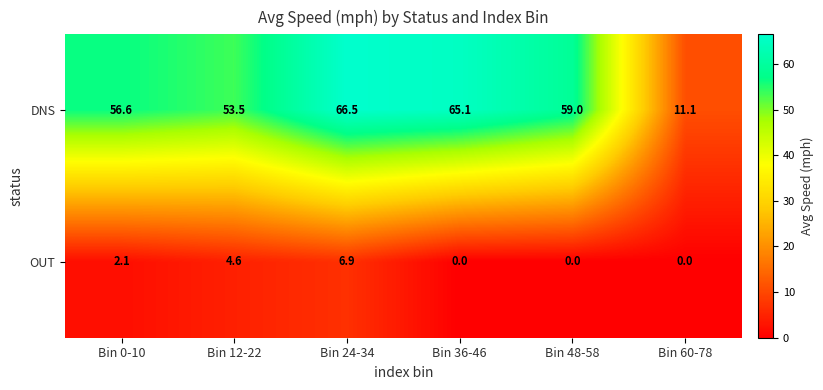

Which series has the largest range (max minus min)?

DNS